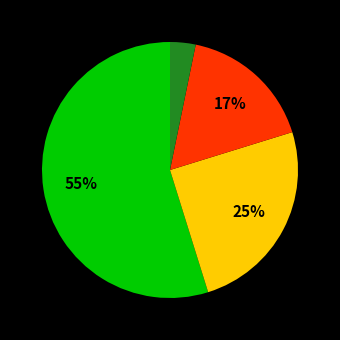

Is there any slice that represents more than half of the pie?

Yes